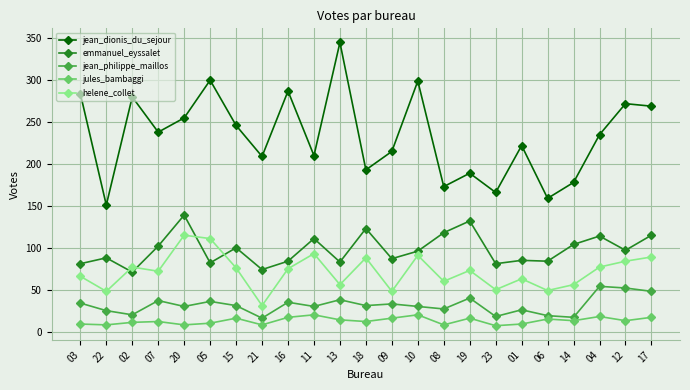

How many series are shown in this chart?

5